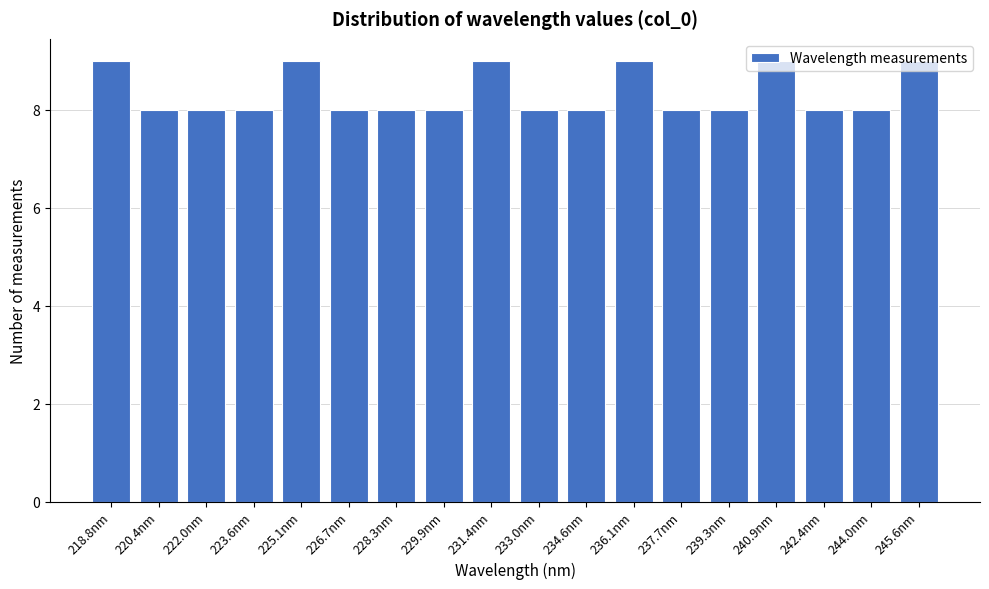

What is the sum of all values?

150